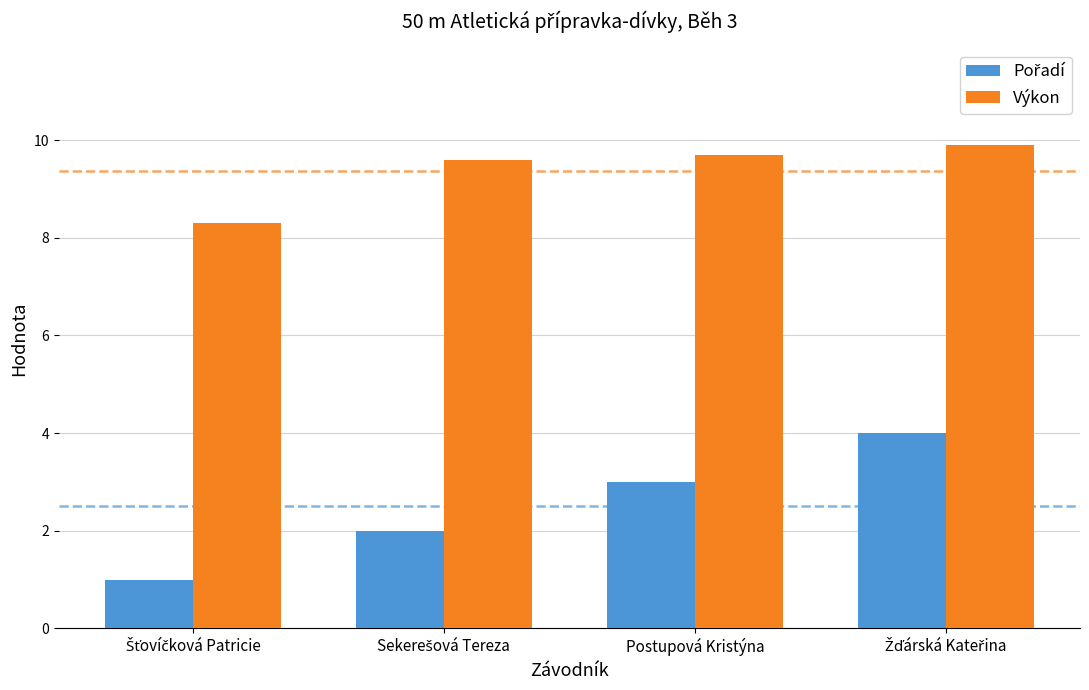

What is the greatest value displayed?

9.9